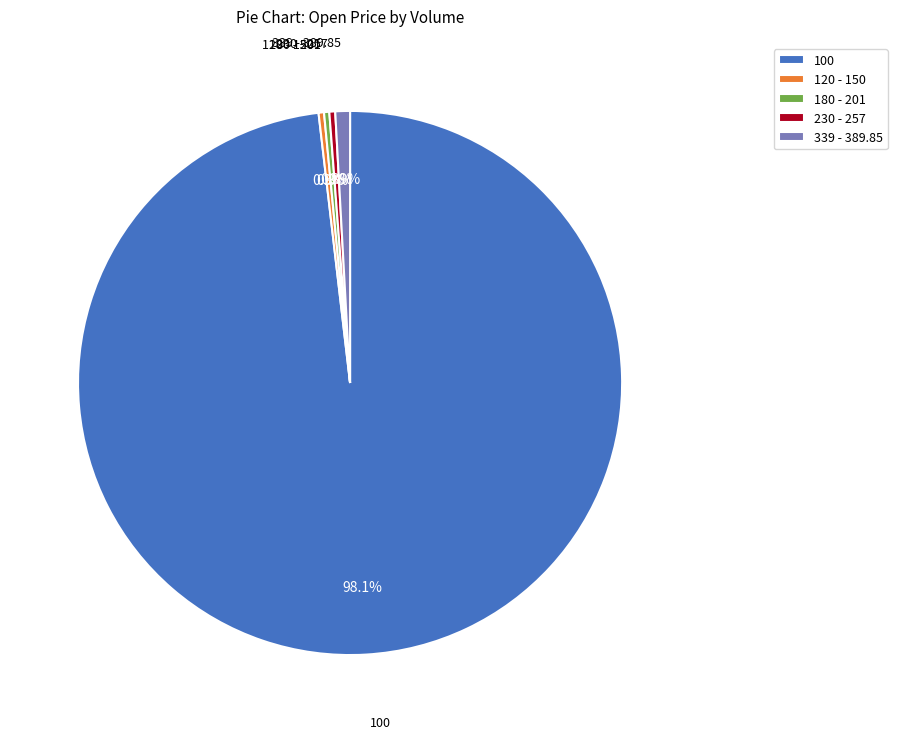

What portion of the pie excludes 120 - 150?

99.7%